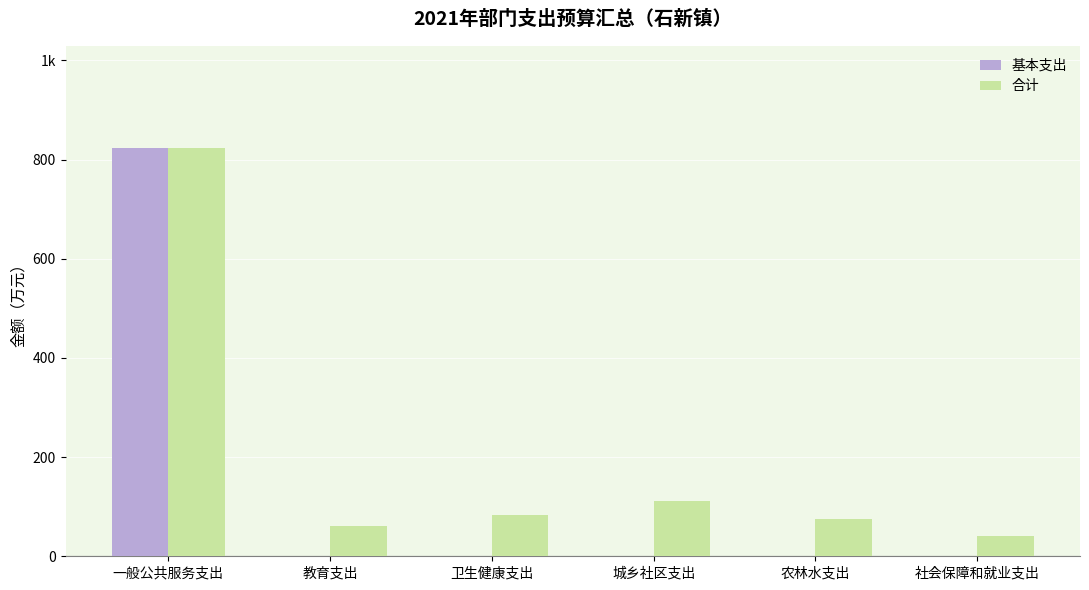

Are the bars horizontal?

No